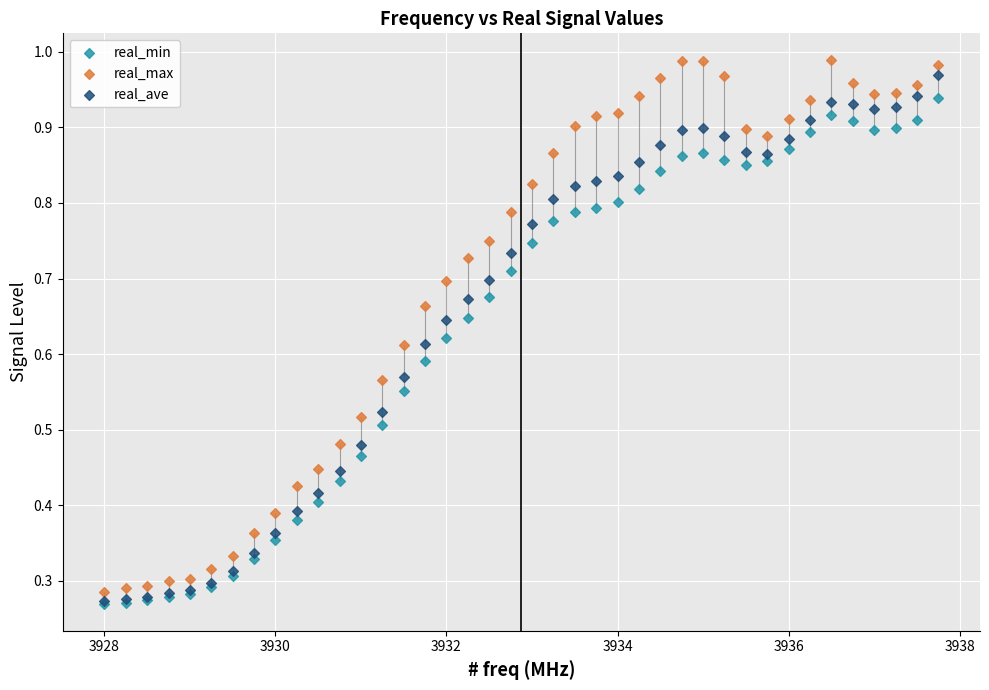

What are all the series names shown in the legend?

real_min, real_max, real_ave